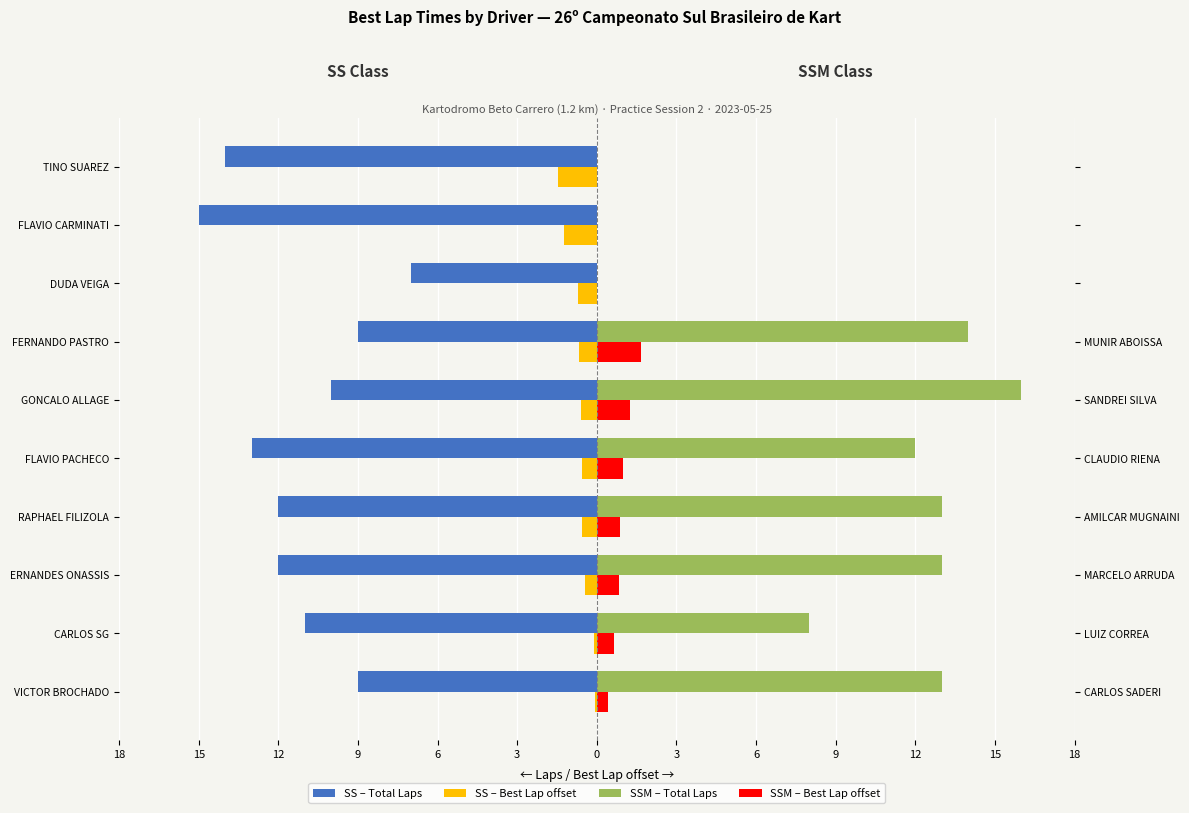

How many data points in SS – Total Laps are above -11?

4